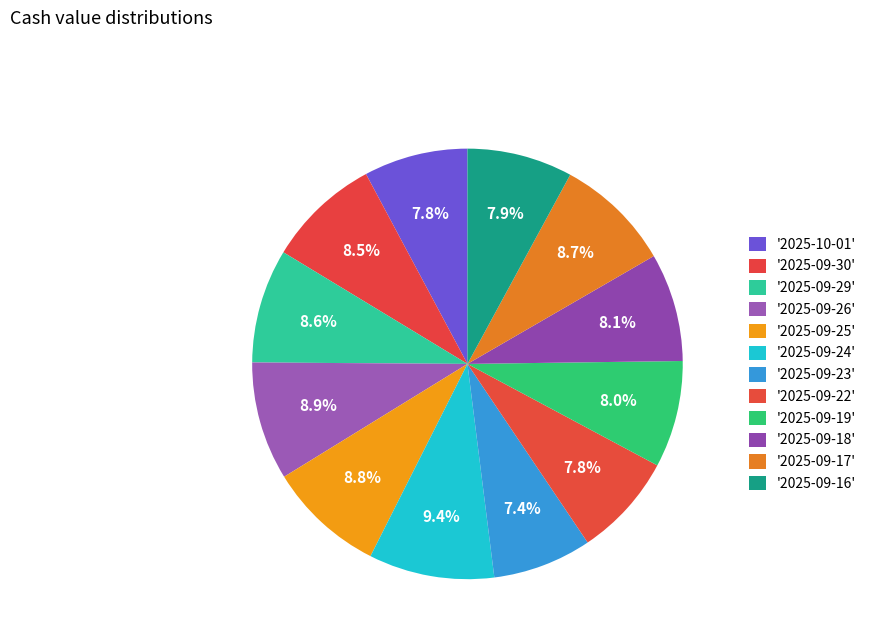

How many segments does this pie chart have?

12